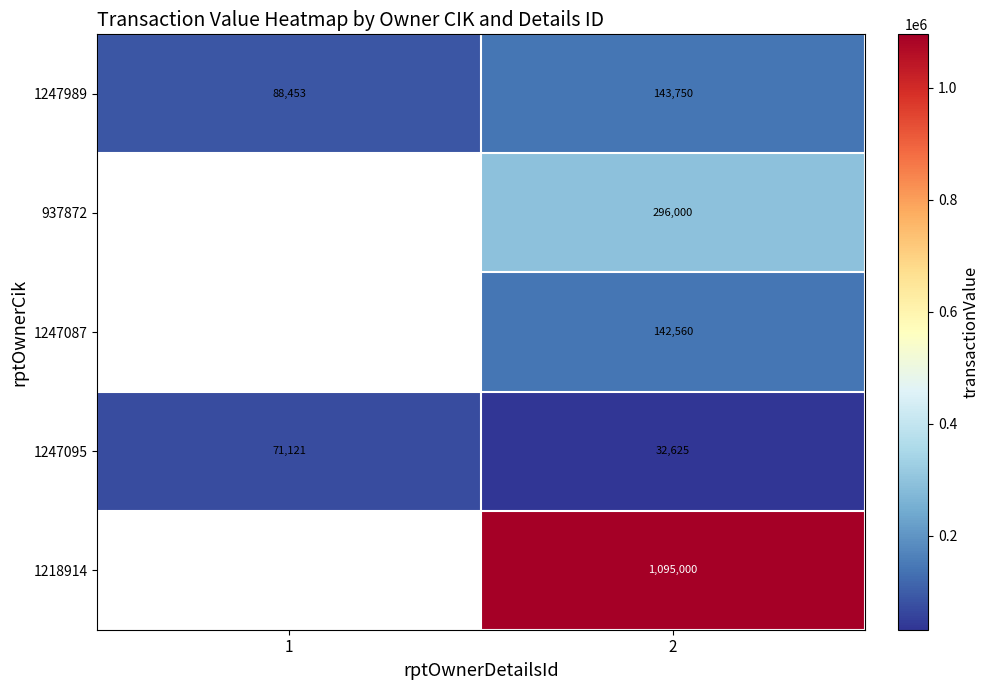

List the labels in order of 1247095 value, smallest first.

2, 1